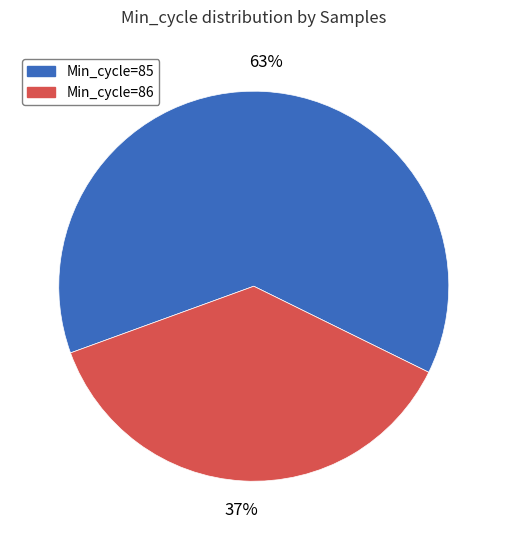

To the nearest percent, what percentage of the pie is Min_cycle=86?

37%